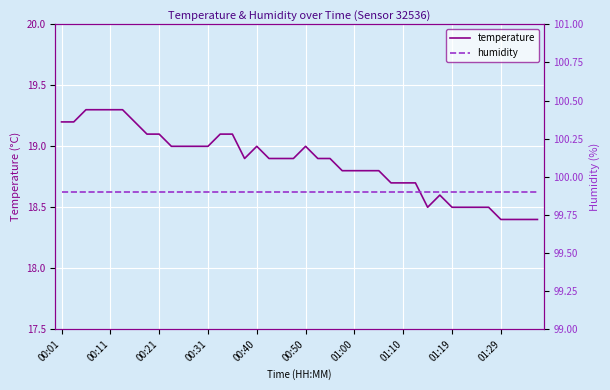

True or false: temperature has more than 2 points higher than both neighbors.

True